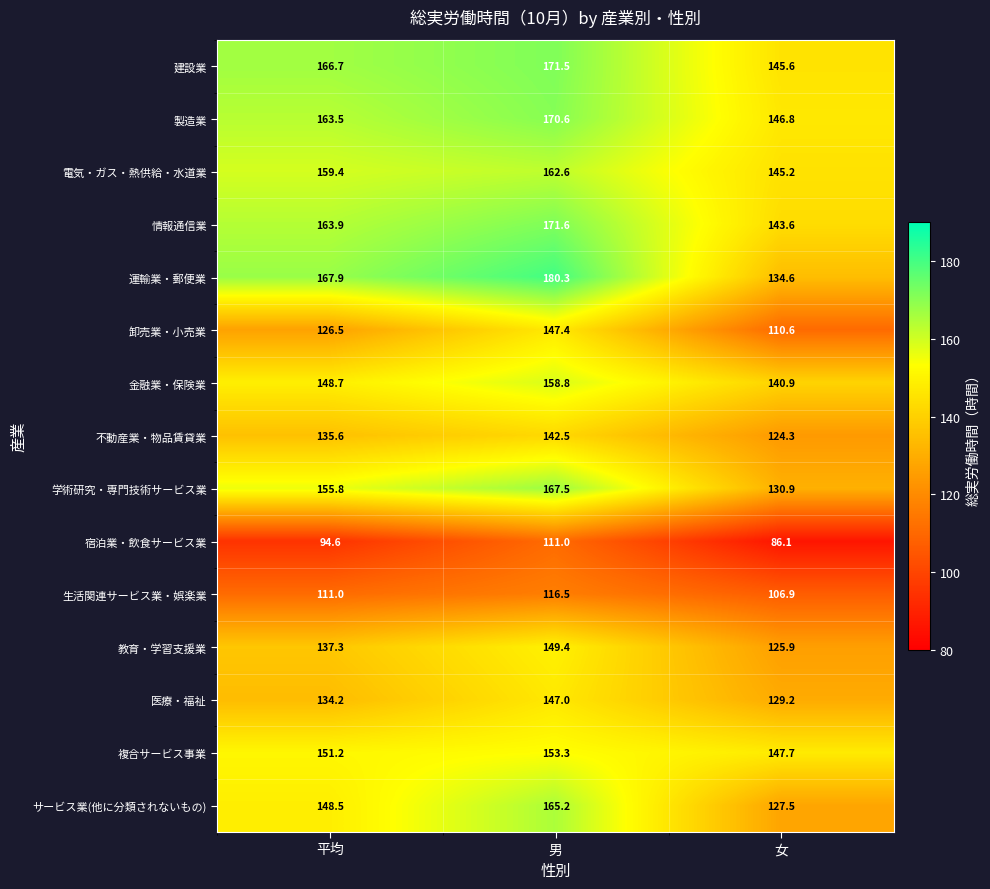

Which series has the widest spread of values?

運輸業・郵便業